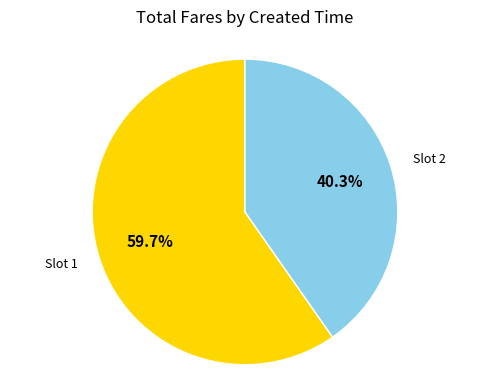

Which category has the biggest portion of the pie?

Slot 1